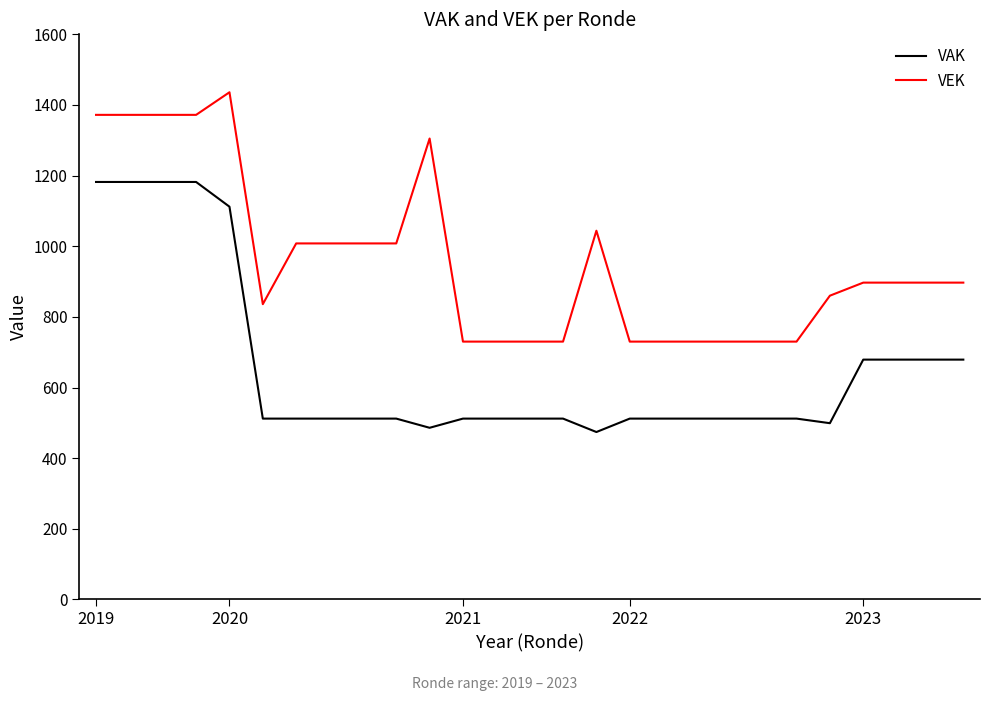

Rank the series by their maximum value, from lowest to highest.

VAK, VEK